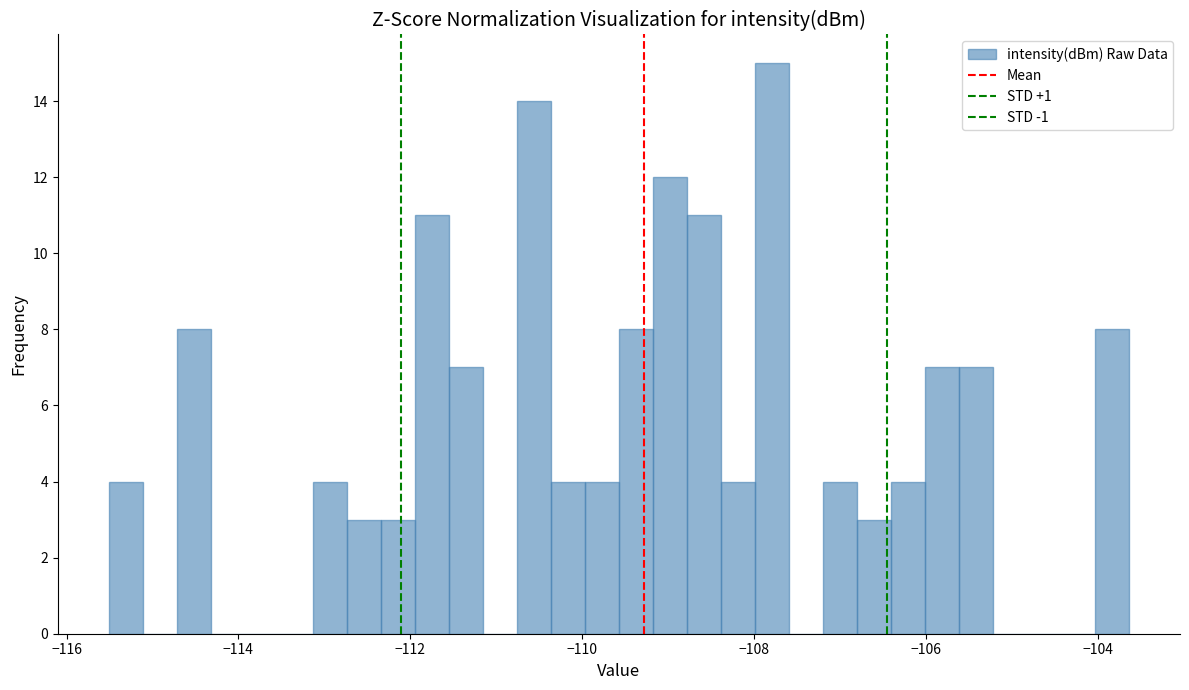

Around what value on the x-axis is the tallest bar? Give the approximate position of its centre, as read against the axis.

-107.8